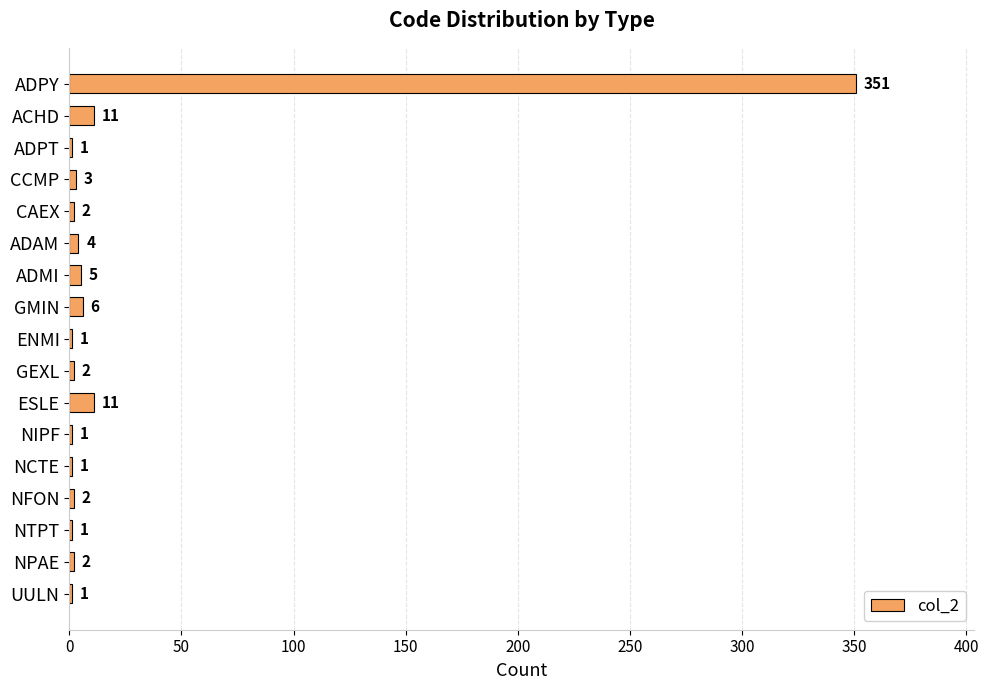

The chart shows a value of 2 at GEXL. True or false?

True